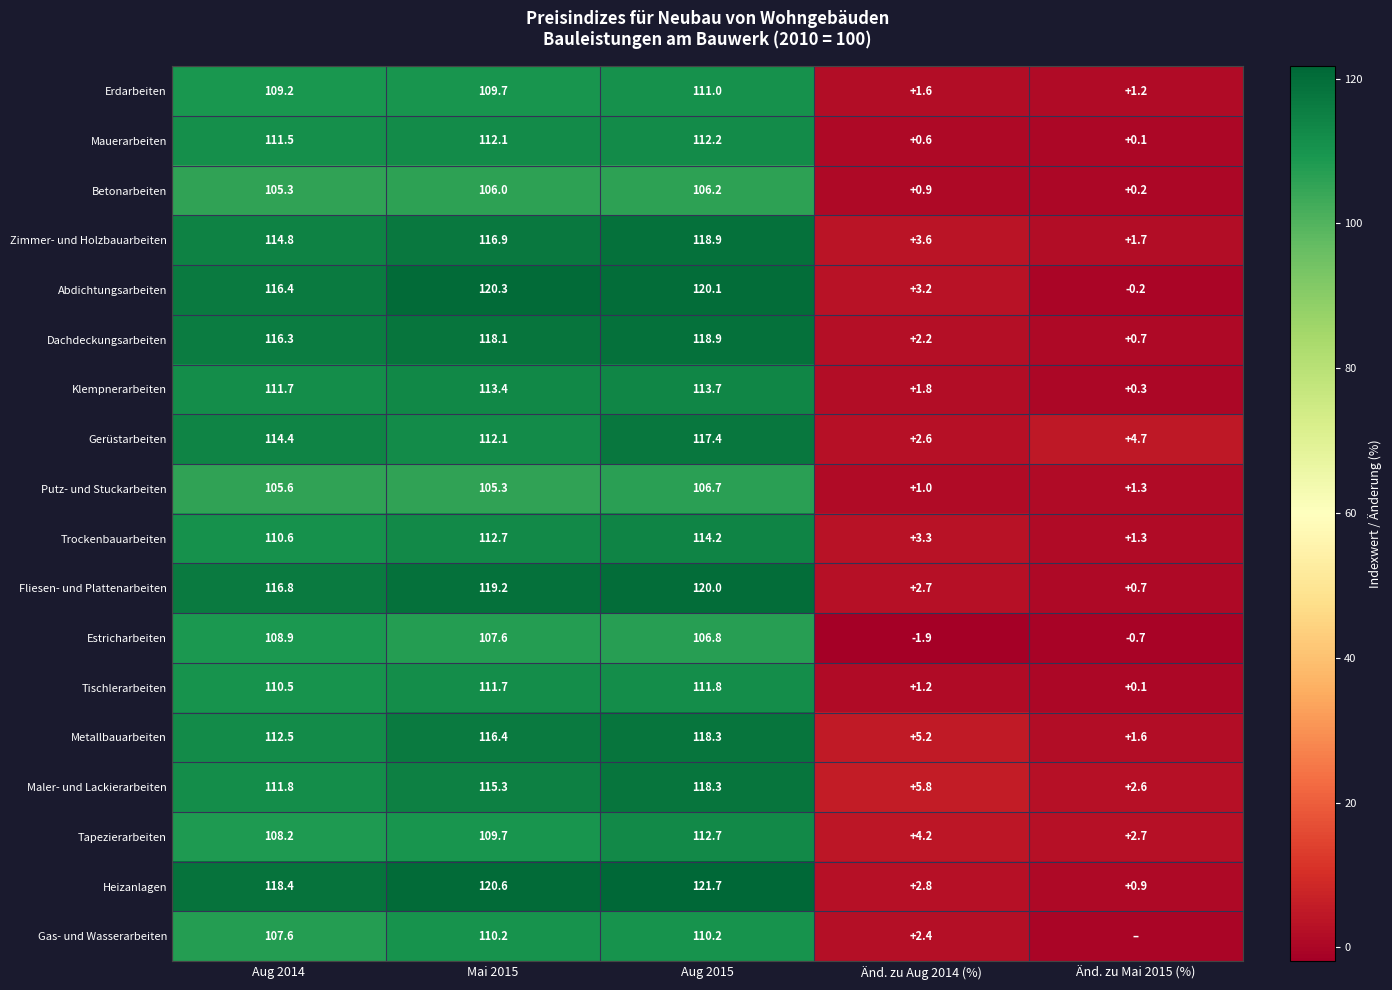

Rank the series at Änd. zu Aug 2014 (%) from highest to lowest value.

Maler- und Lackierarbeiten, Metallbauarbeiten, Tapezierarbeiten, Zimmer- und Holzbauarbeiten, Trockenbauarbeiten, Abdichtungsarbeiten, Heizanlagen, Fliesen- und Plattenarbeiten, Gerüstarbeiten, Gas- und Wasserarbeiten, Dachdeckungsarbeiten, Klempnerarbeiten, Erdarbeiten, Tischlerarbeiten, Putz- und Stuckarbeiten, Betonarbeiten, Mauerarbeiten, Estricharbeiten